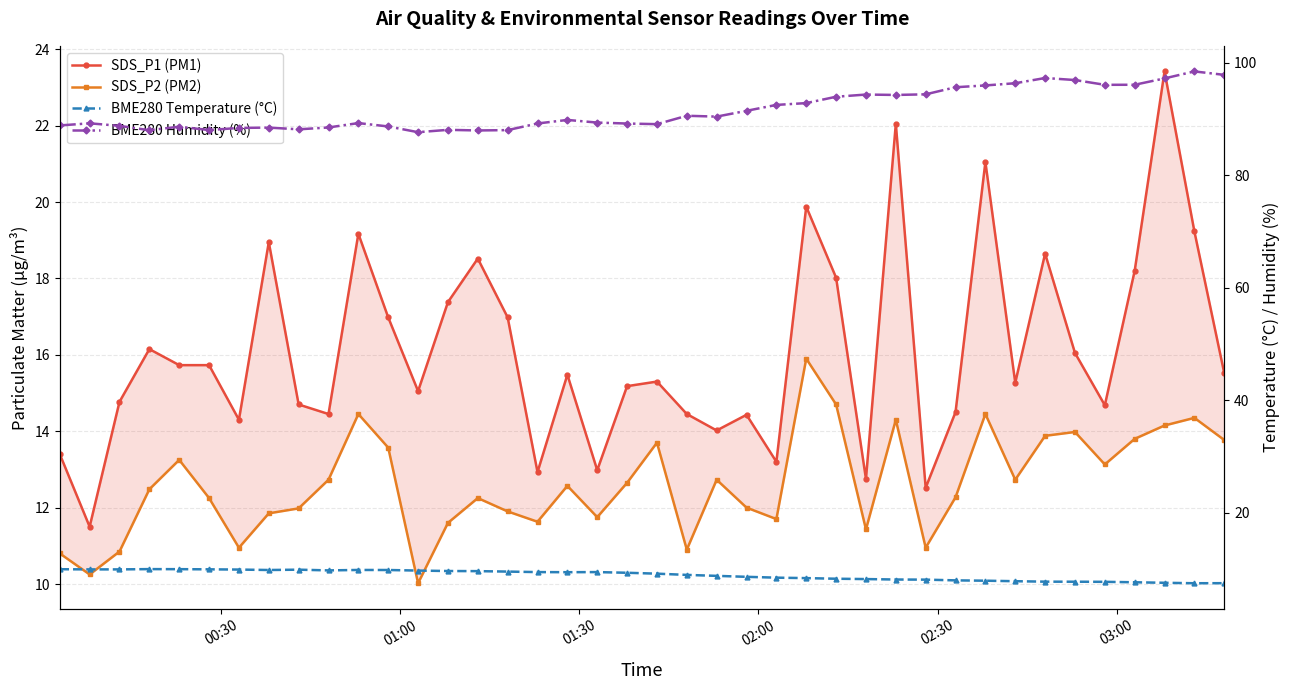

True or false: BME280 Humidity (%) and SDS_P1 (PM1) cross at least once.

False